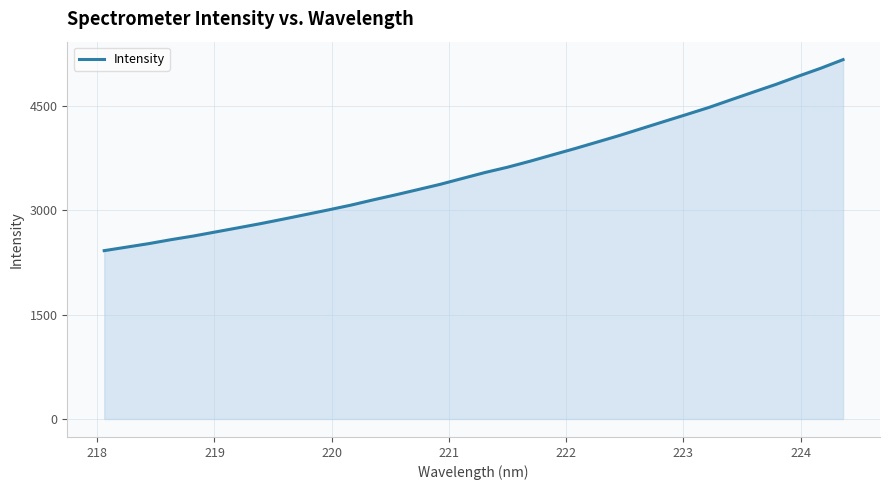

True or false: there are more than 0 points higher than both neighbors.

False